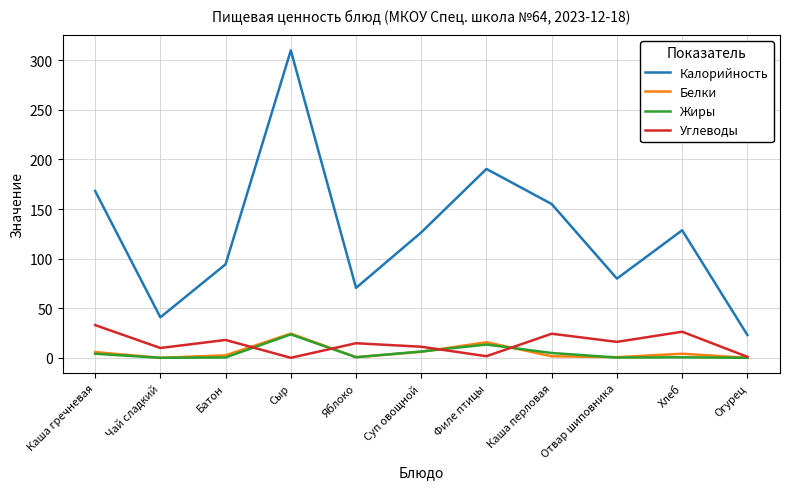

What is the highest value of the Углеводы series?

33.0